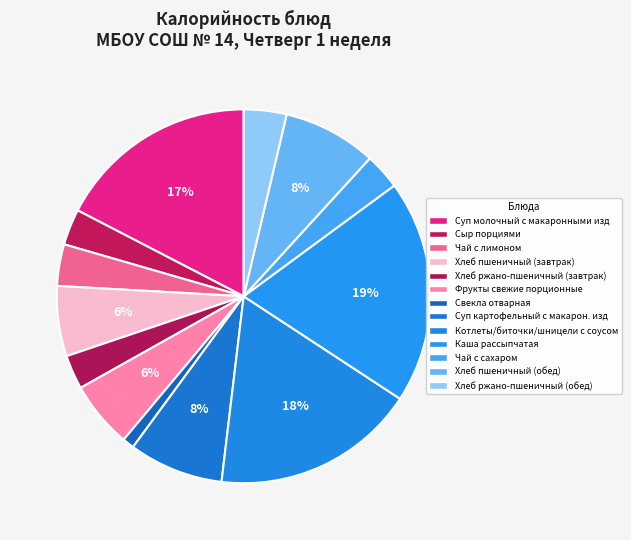

How many slices are in this pie chart?

13